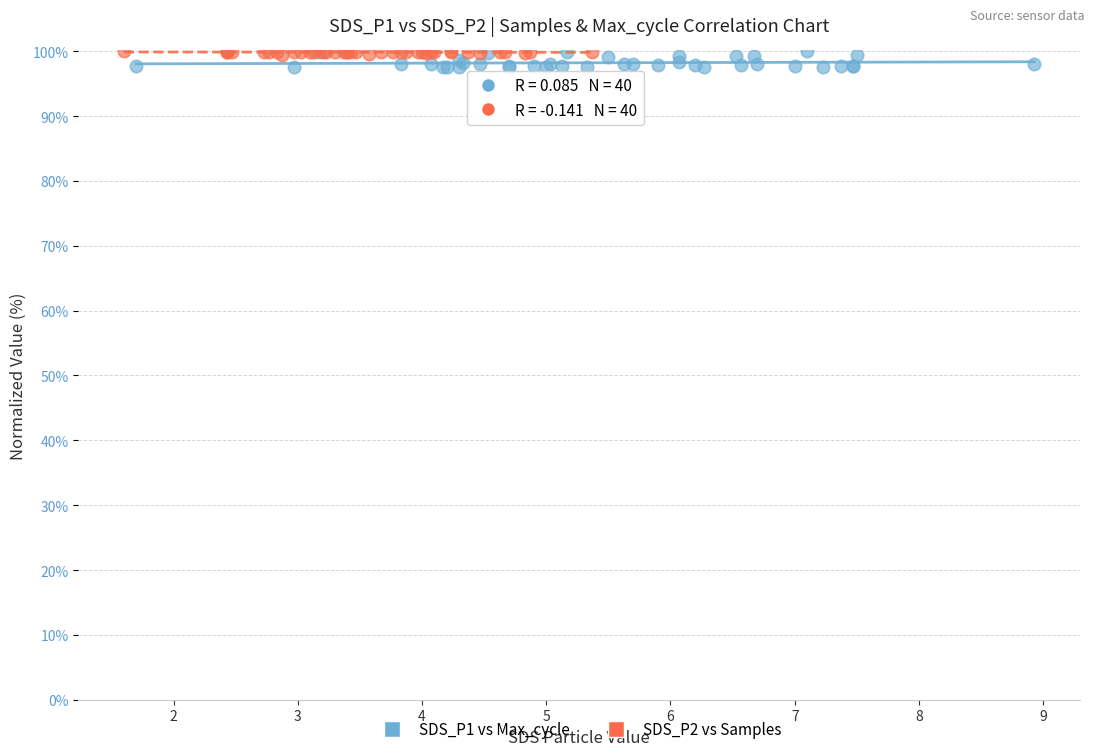

Which series has the largest Y range (max minus min)?

SDS_P1 vs Max_cycle